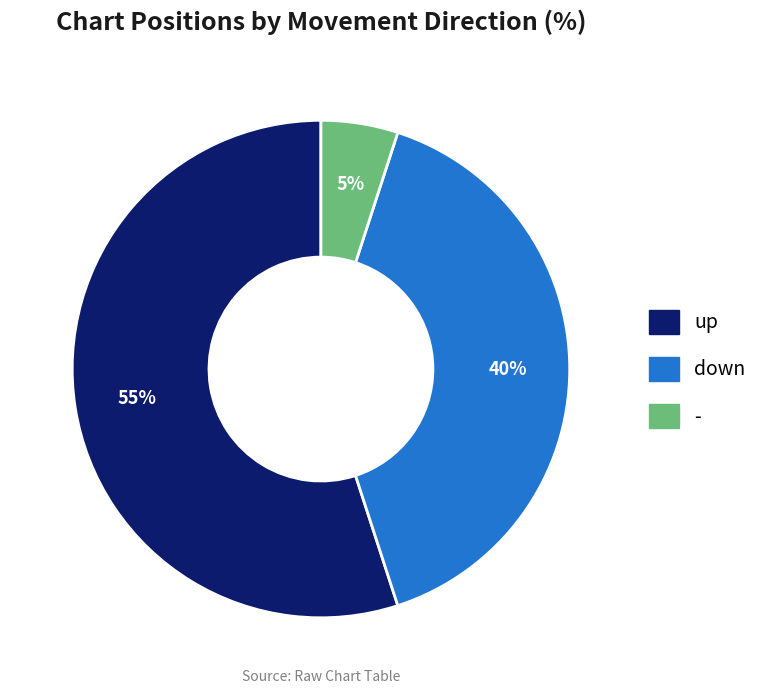

To the nearest percent, what percentage of the pie is down?

40%